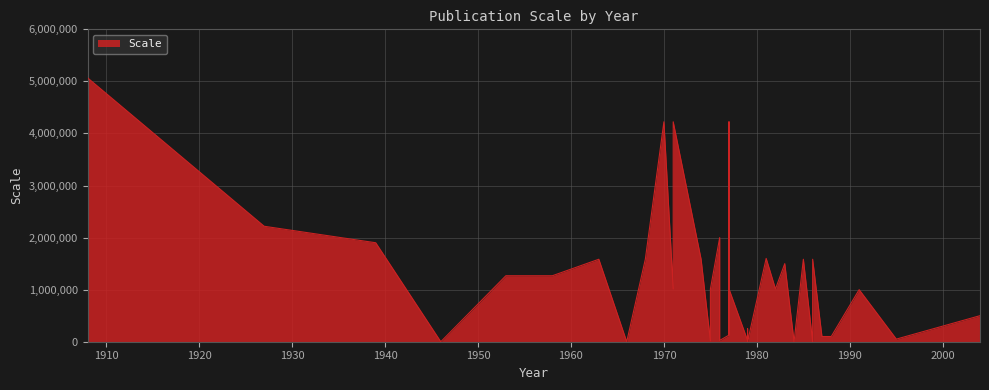

True or false: there are more than 2 points higher than both neighbors.

True